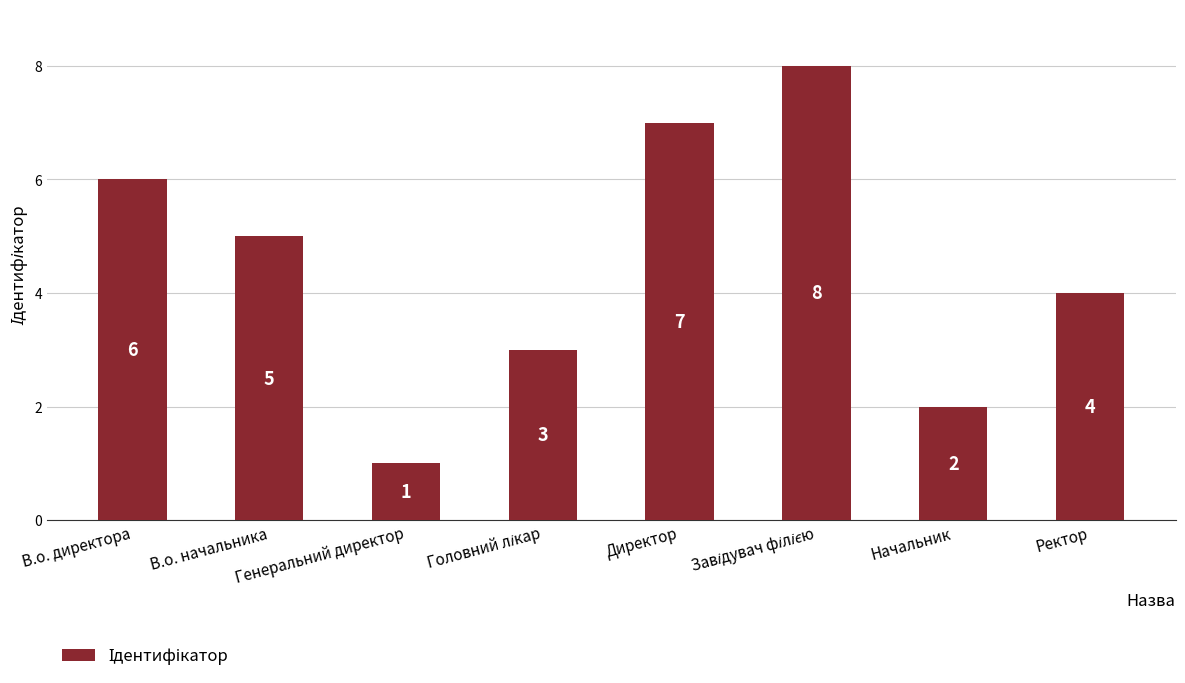

What is the smallest value displayed?

1